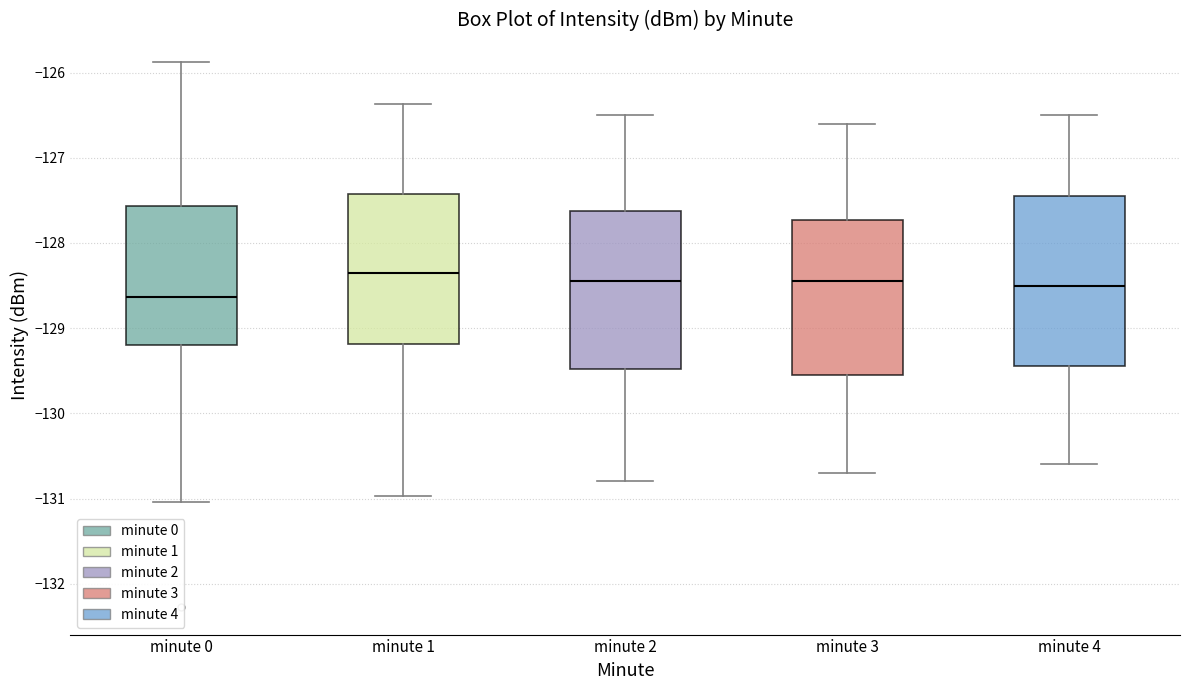

Where is the lower edge of the box for minute 4 on the y-axis? The values are not printed on the chart, so give them approximately, as read against the axis.

-129.4